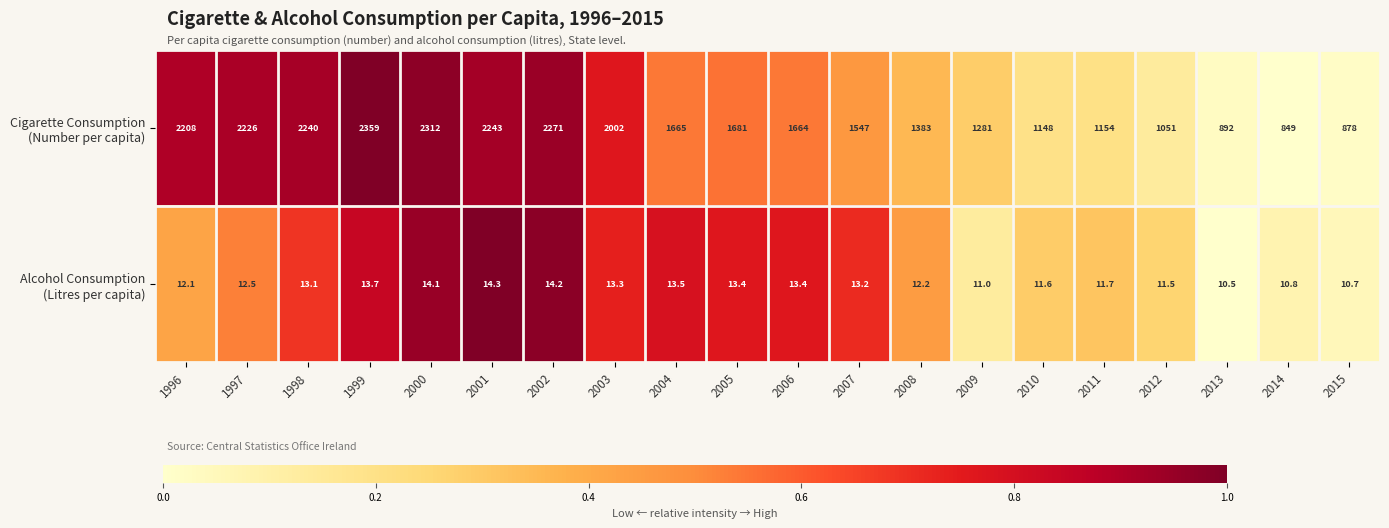

Count the number of data series in this chart.

2